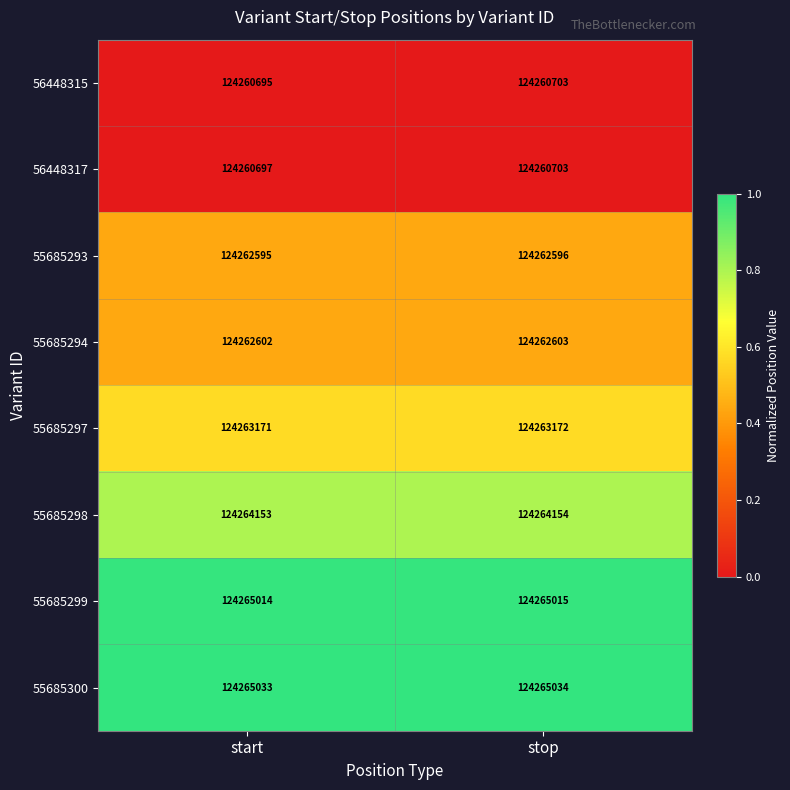

At which category does the chart reach its peak across all series?

stop